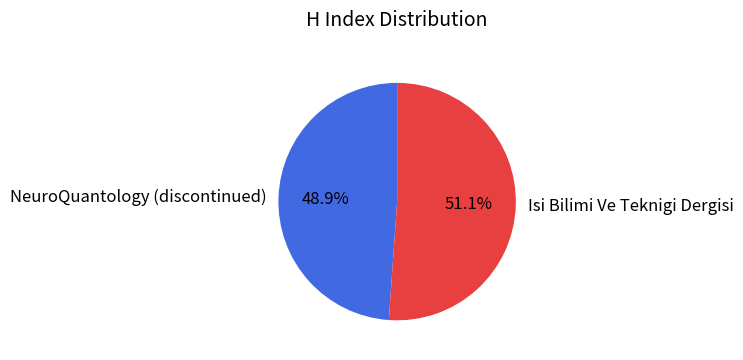

To the nearest percent, what is the difference between the NeuroQuantology (discontinued) and Isi Bilimi Ve Teknigi Dergisi slice percentages?

2%